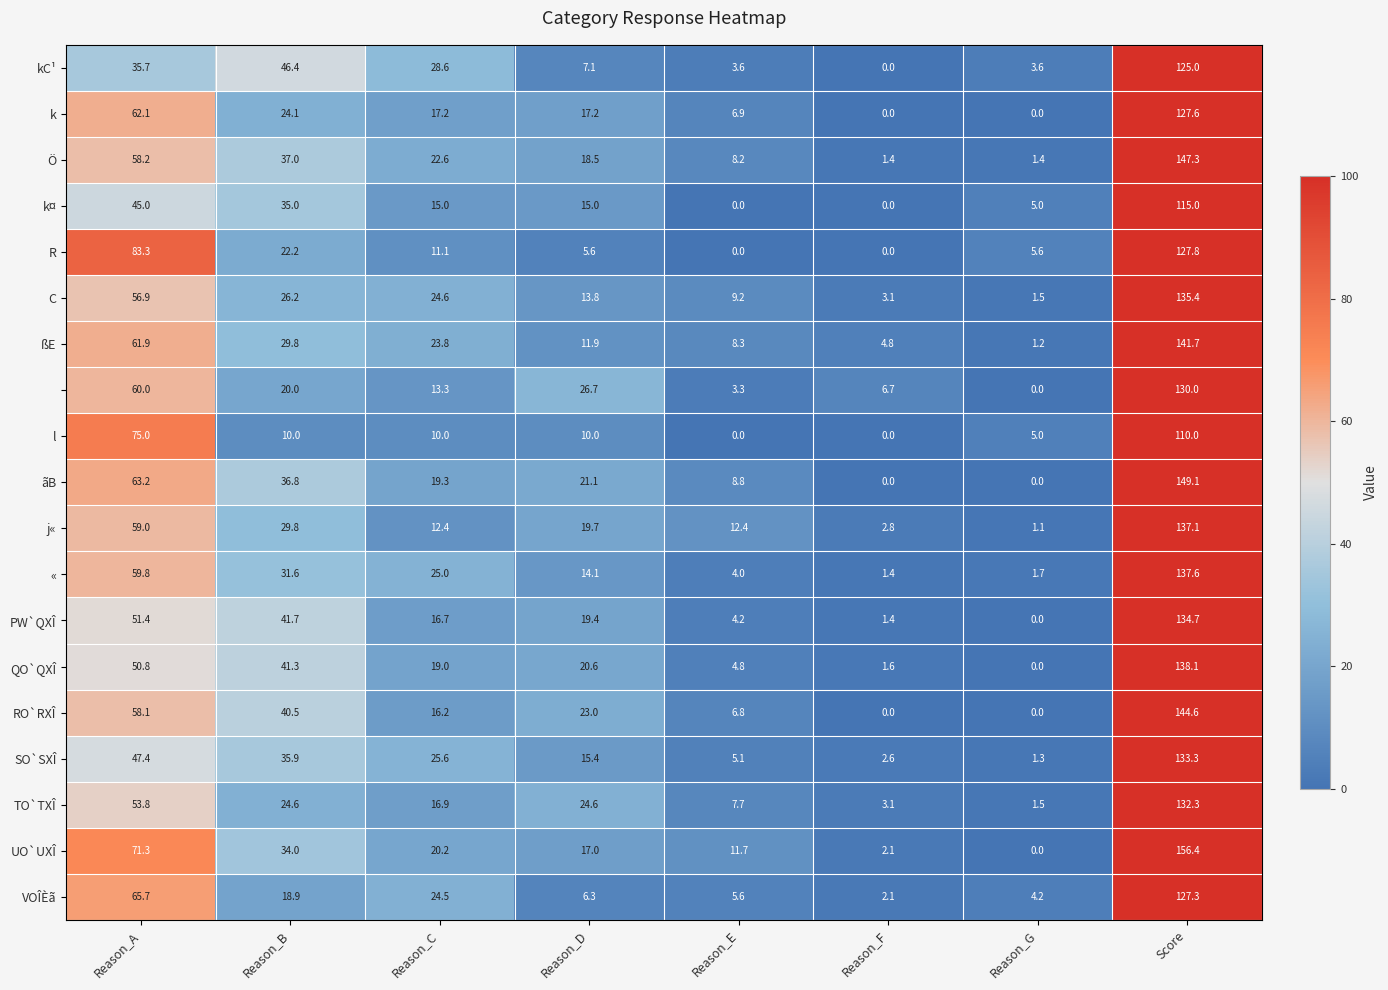

What is the difference between the highest and lowest values at Reason_E?

12.4